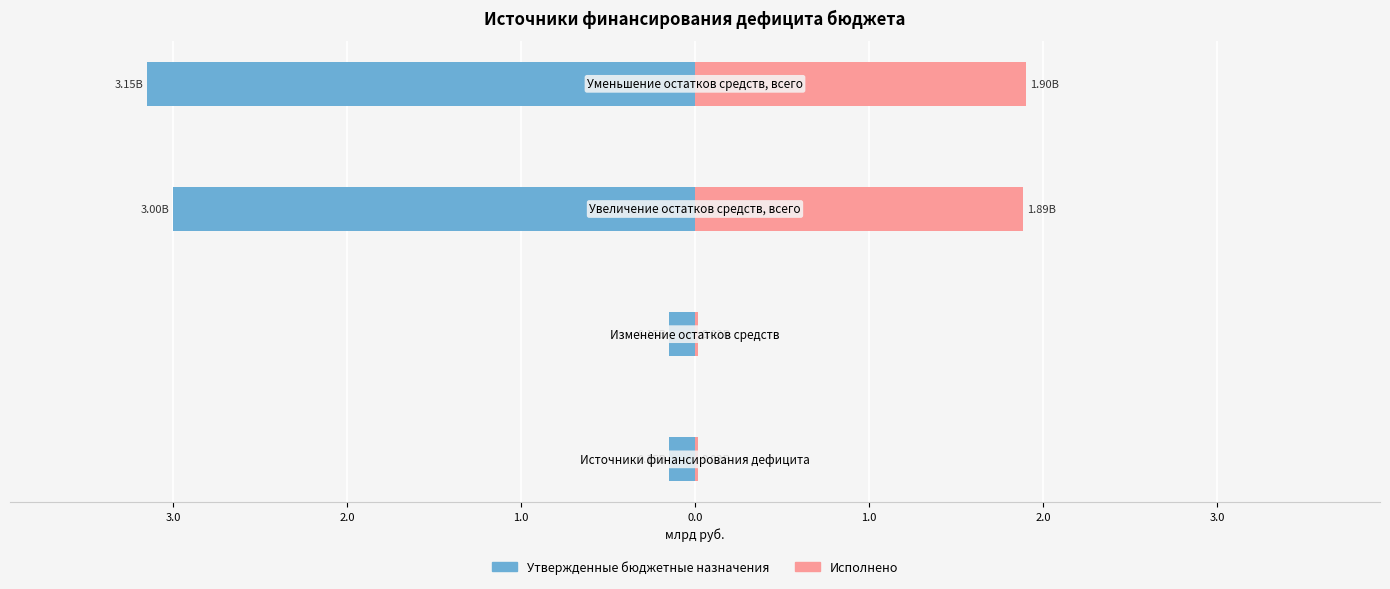

Rank the series at 3.0 from lowest to highest value.

Утвержденные бюджетные назначения, Исполнено